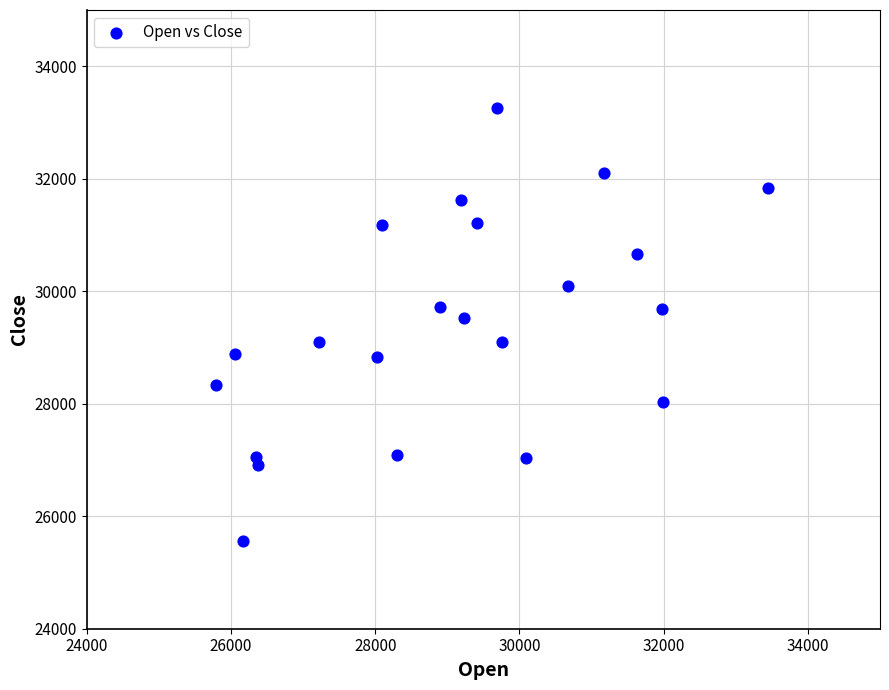

What Y value in the scatter plot is closest to 29405?

29520